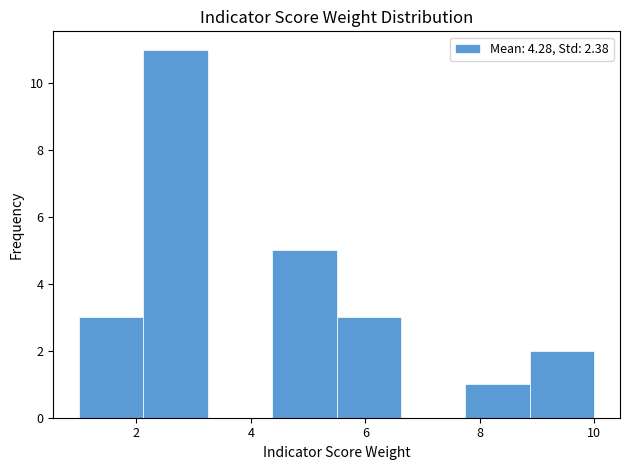

Over which range of the x-axis is the bar tallest?

2.2 to 3.2